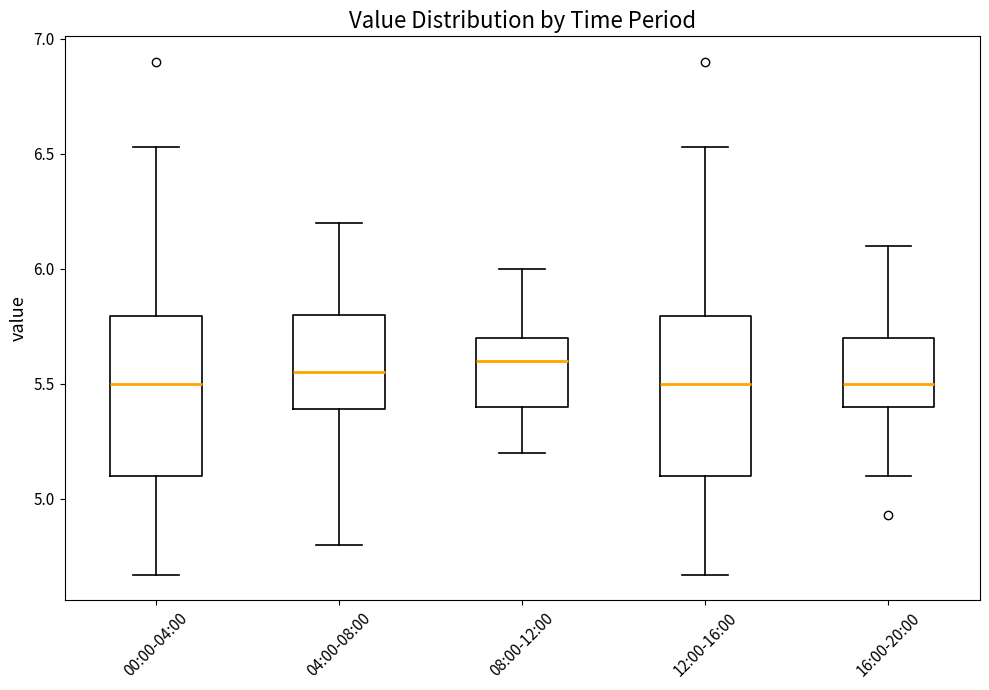

Reading left to right, transcribe this box plot: for each box, give where its median line is, the range the box spans, and where its two whiskers end, as read against the y-axis. The values are not printed on the chart, so give them approximately, as read against the axis.

00:00-04:00: median 5.50, box 5.10 to 5.80, whiskers 4.65 to 6.55
04:00-08:00: median 5.55, box 5.40 to 5.80, whiskers 4.80 to 6.20
08:00-12:00: median 5.60, box 5.40 to 5.70, whiskers 5.20 to 6.00
12:00-16:00: median 5.50, box 5.10 to 5.80, whiskers 4.65 to 6.55
16:00-20:00: median 5.50, box 5.40 to 5.70, whiskers 5.10 to 6.10